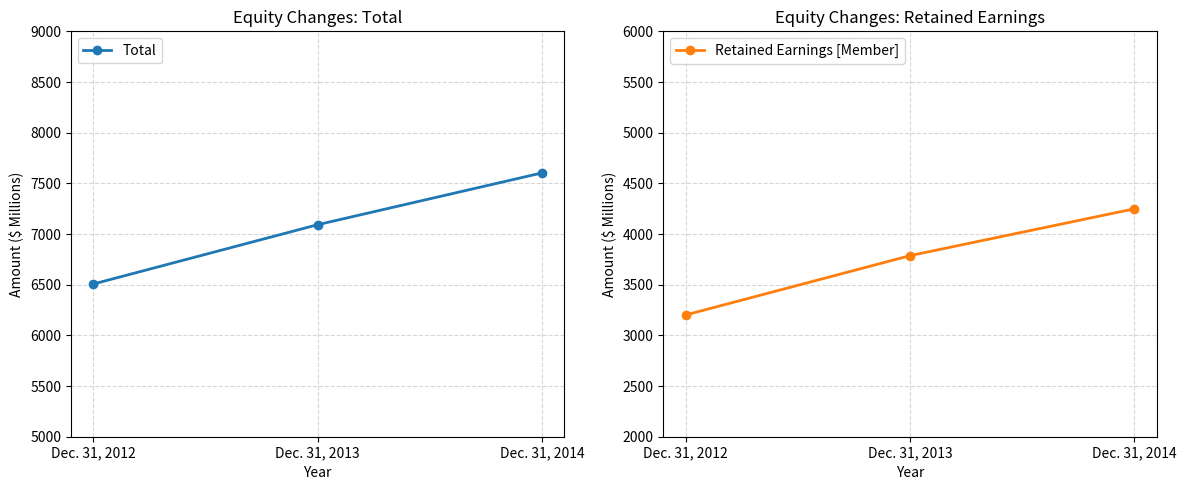

What is the total value across all series at Dec. 31, 2014?

11852